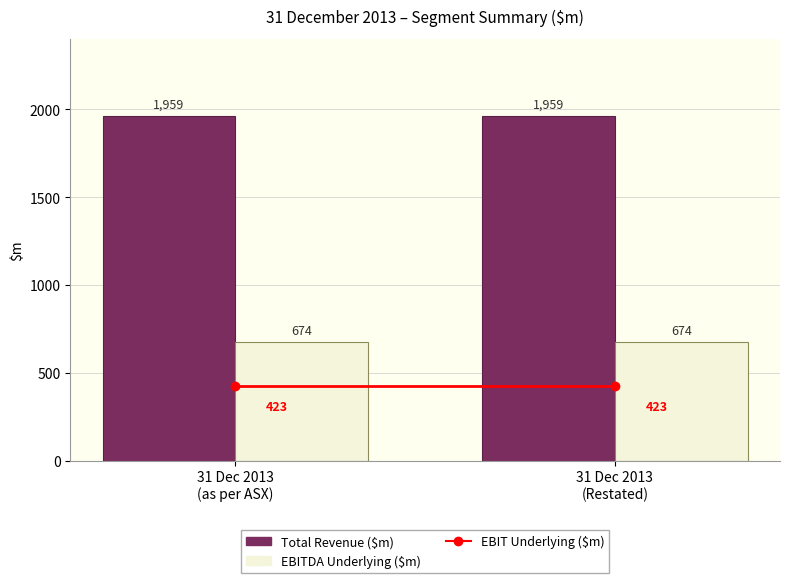

What is the lowest value of the EBITDA Underlying ($m) series?

674